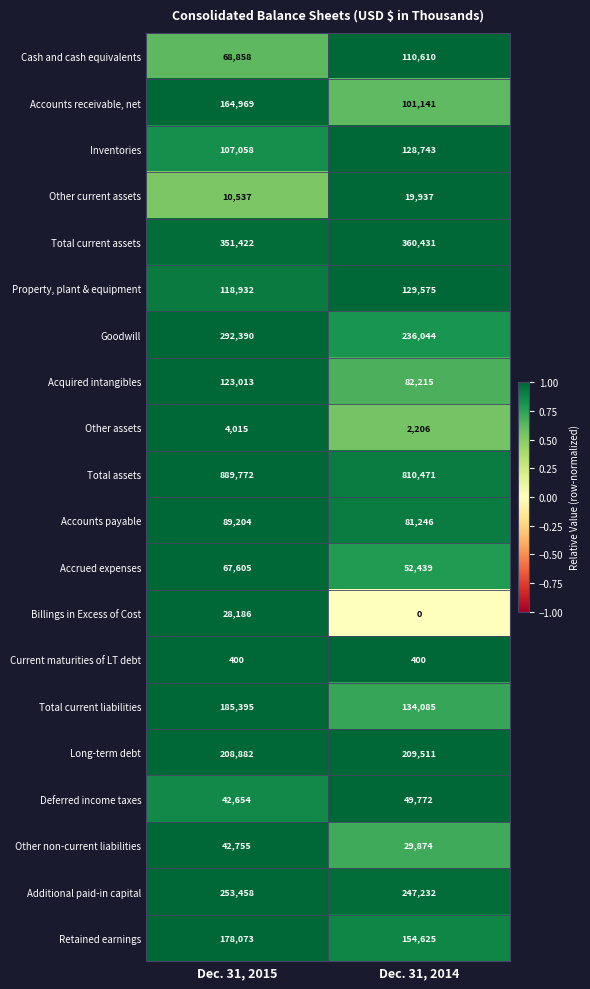

What is the sum of all Acquired intangibles values?

205228